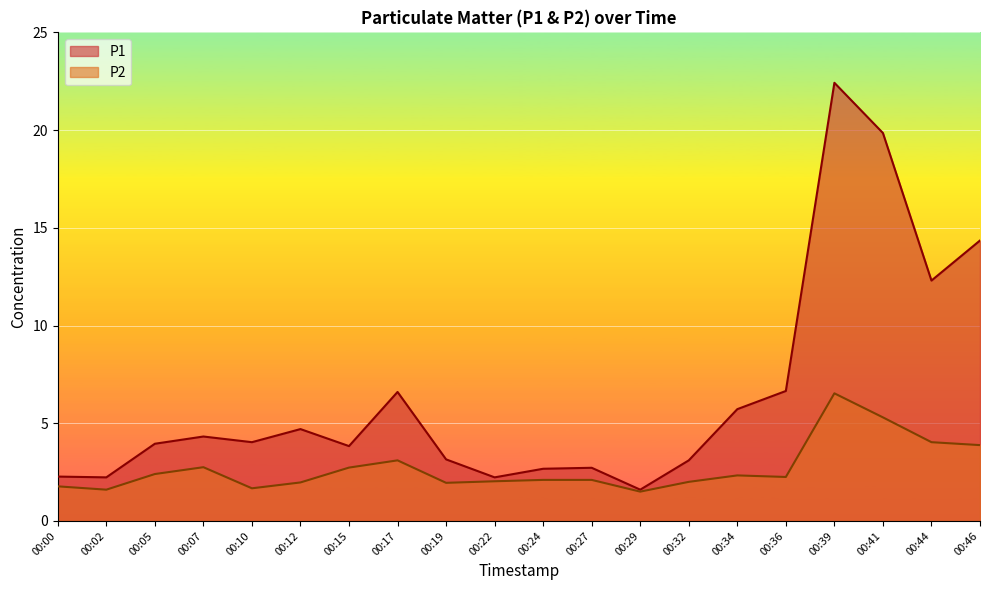

The P2 series shows 3.5 at 00:27. True or false?

False